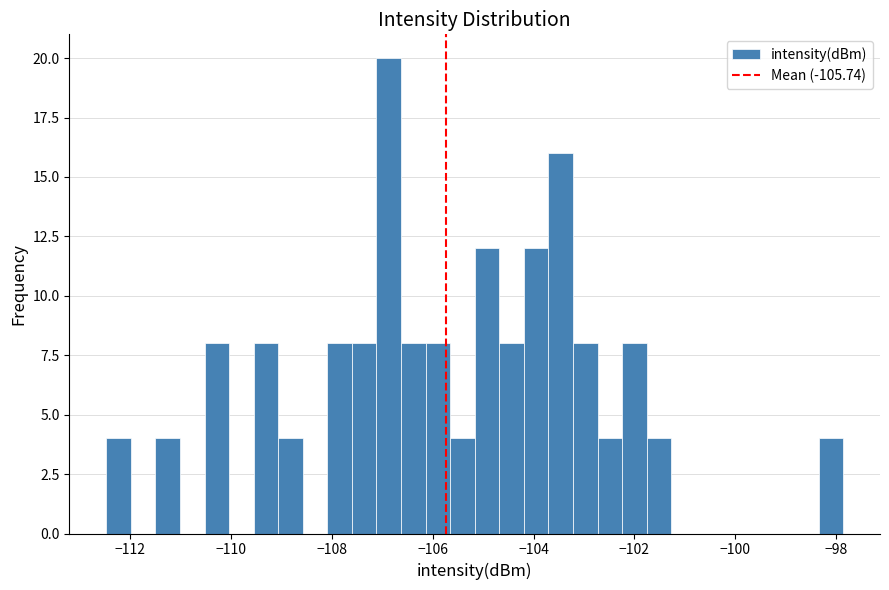

Read against the x-axis, roughly where is the centre of the tallest bar?

-106.8